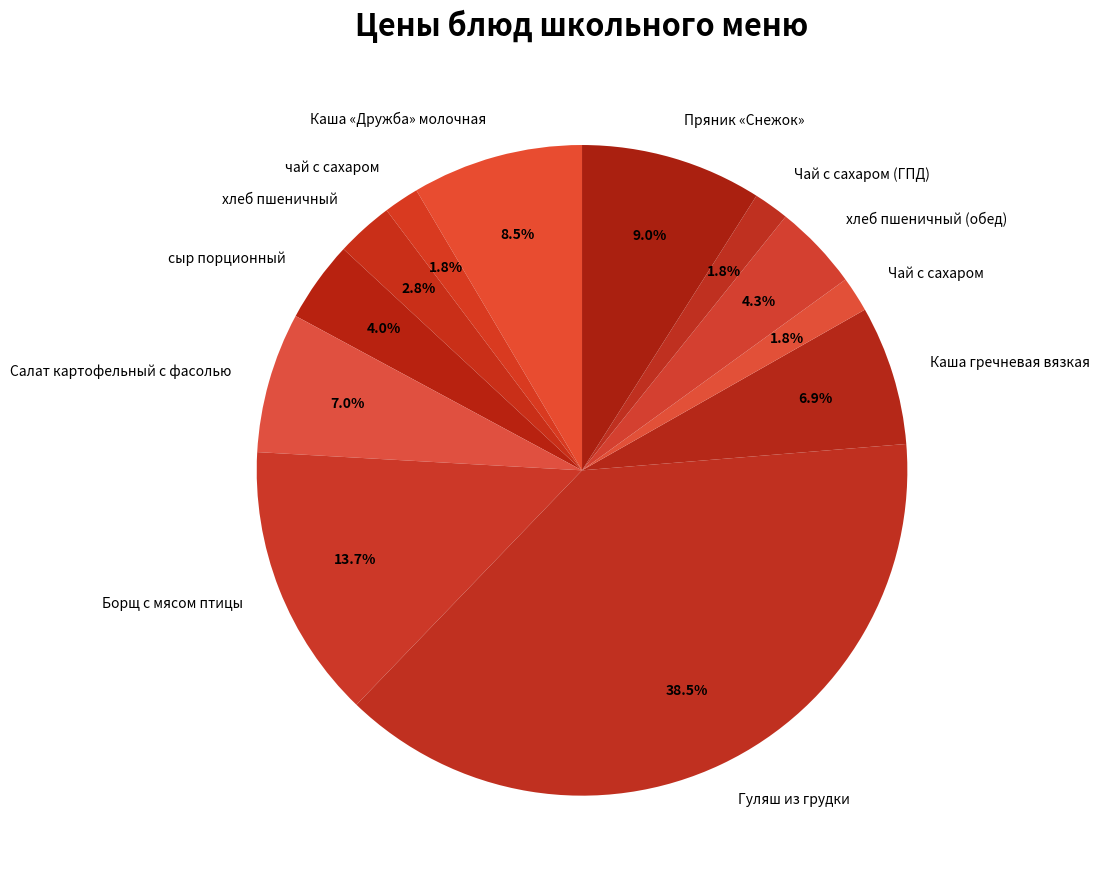

Which slice is the largest?

Гуляш из грудки